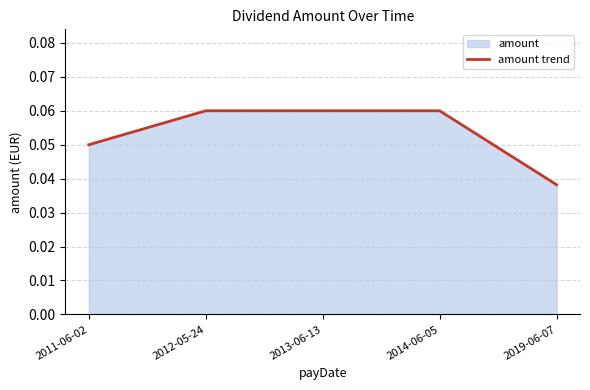

True or false: the data shows 0.1 at 2011-06-02.

False